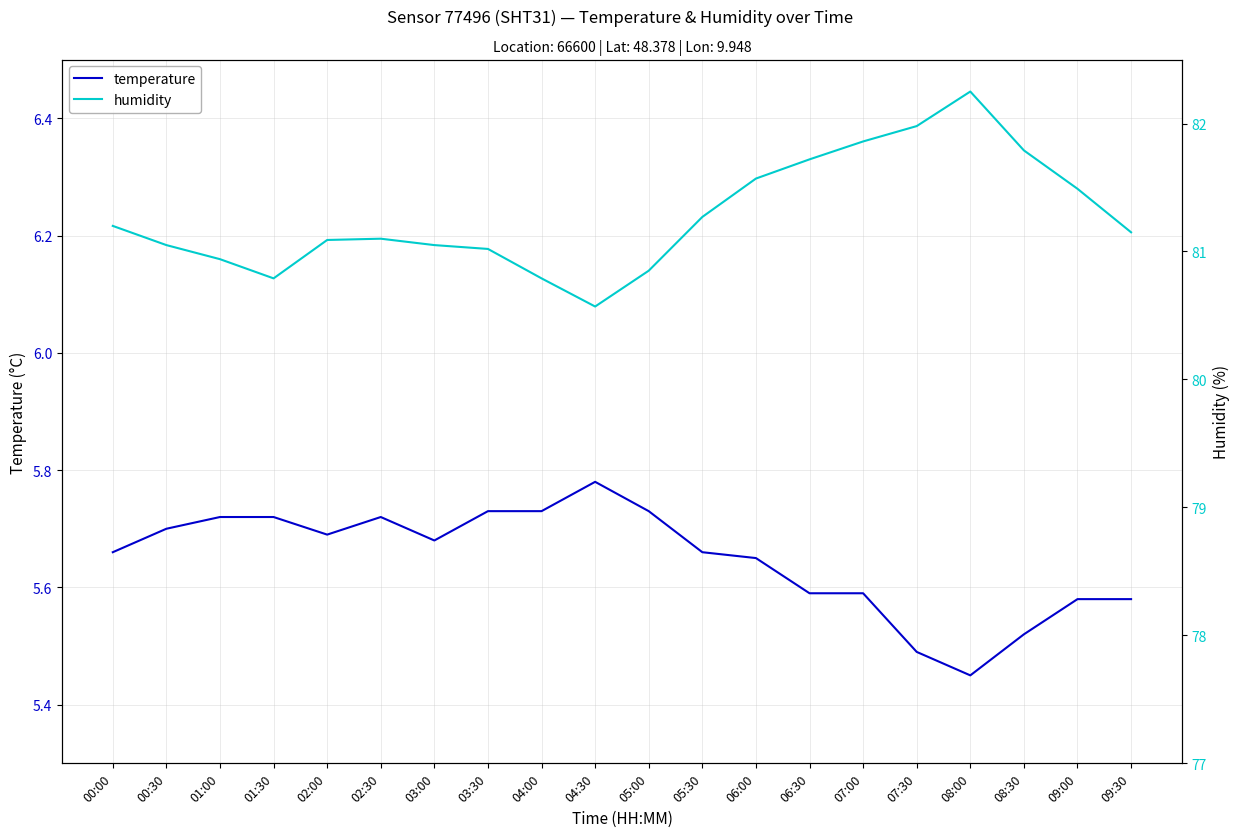

True or false: humidity and temperature cross at least once.

False